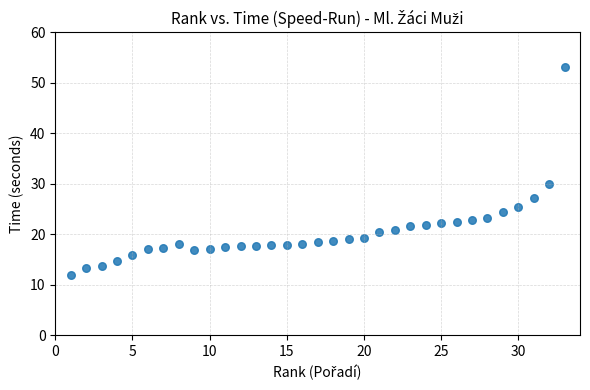

What Y value in the scatter plot is closest to 32?

29.9